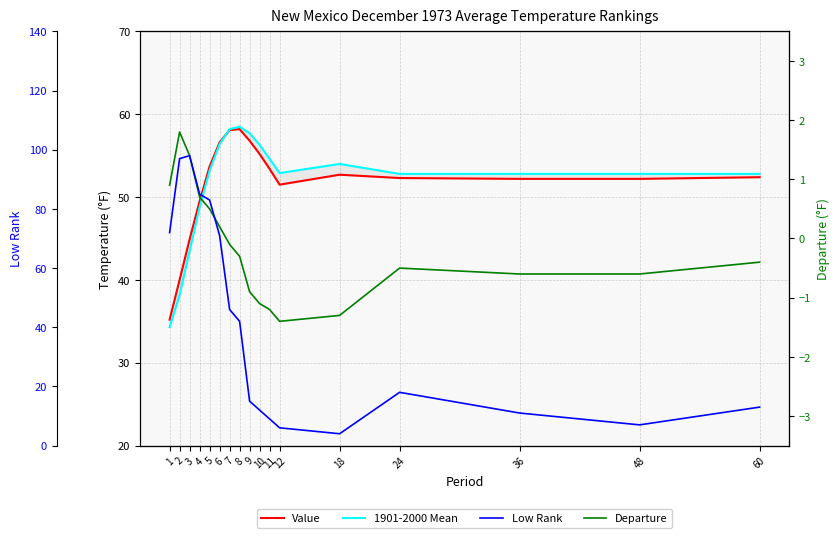

In 1901-2000 Mean, how many points are higher than both neighbors (excluding endpoints)?

2